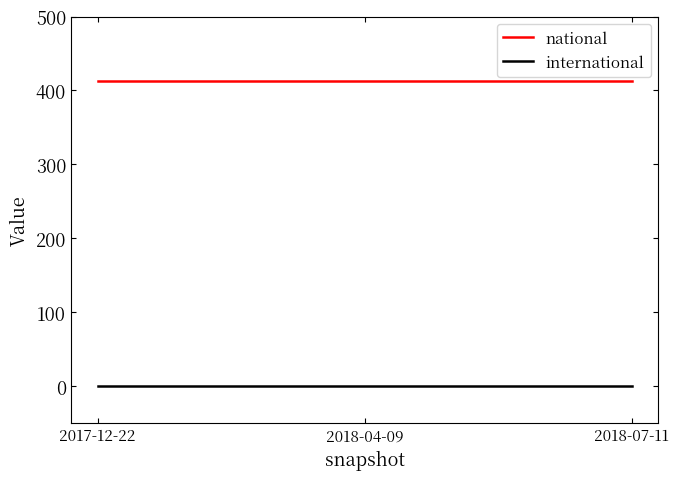

Rank the series by their average value, from highest to lowest.

national, international